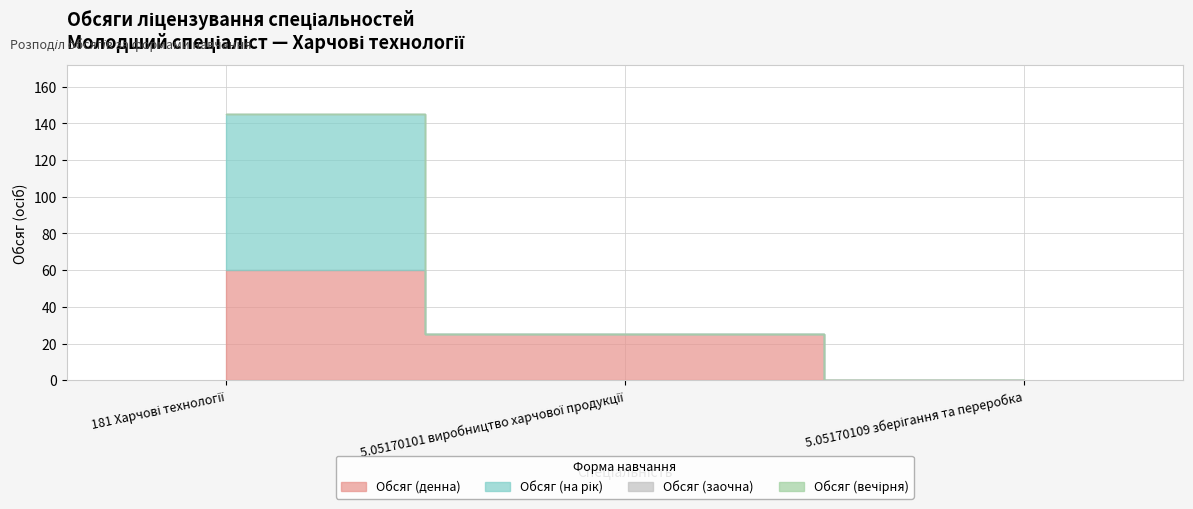

At how many categories does at least one series exceed 74?

1